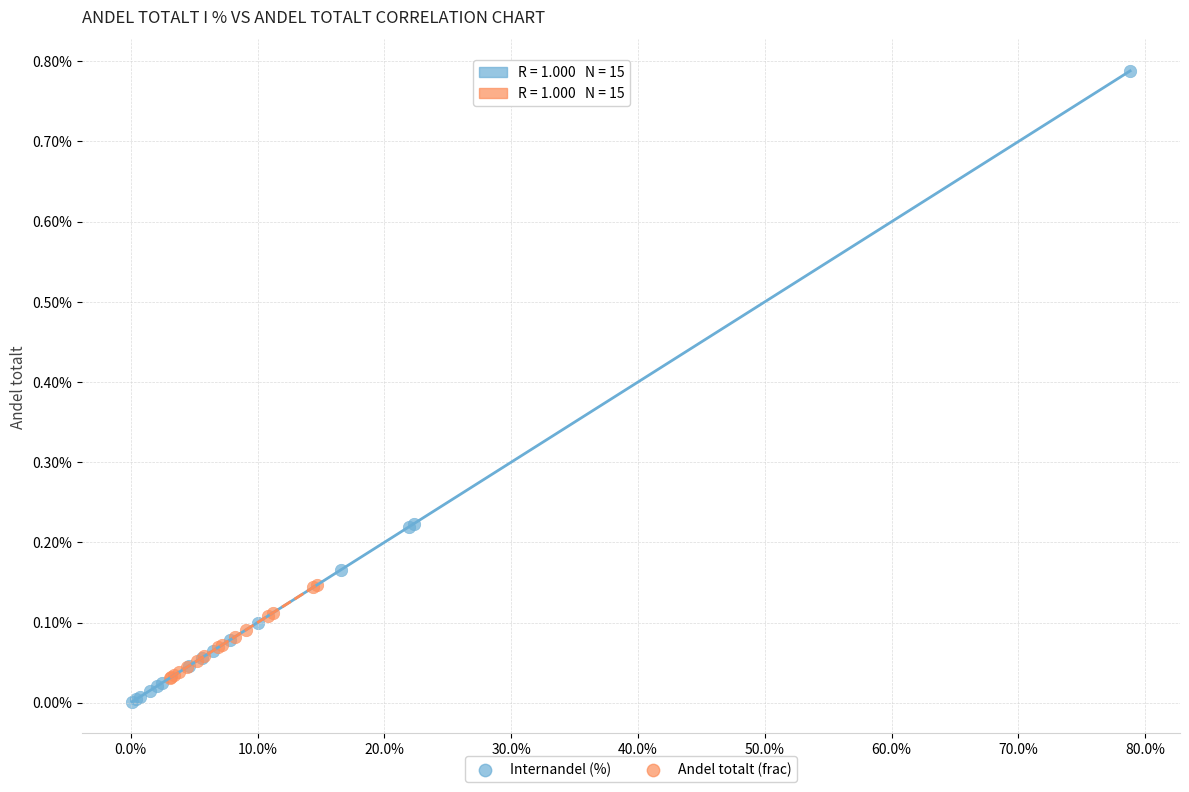

What are all the series names shown in the legend?

Internandel (%), Andel totalt (frac)